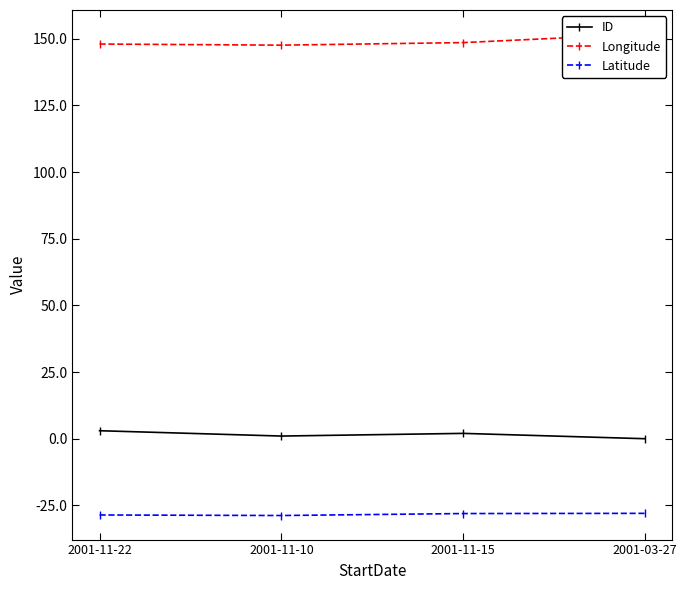

How many lines are shown in the chart?

3